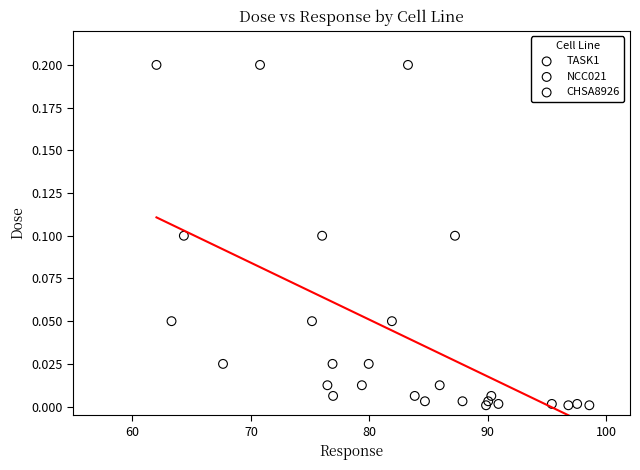

What are all the series names shown in the legend?

TASK1, NCC021, CHSA8926